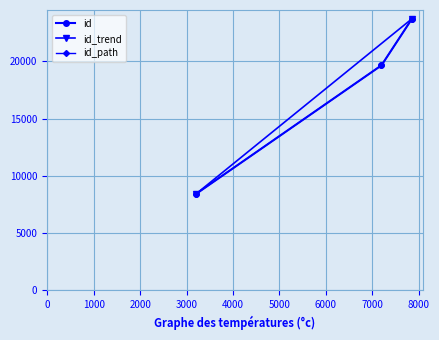

Is it true that the value at 7855 is 23703?

True